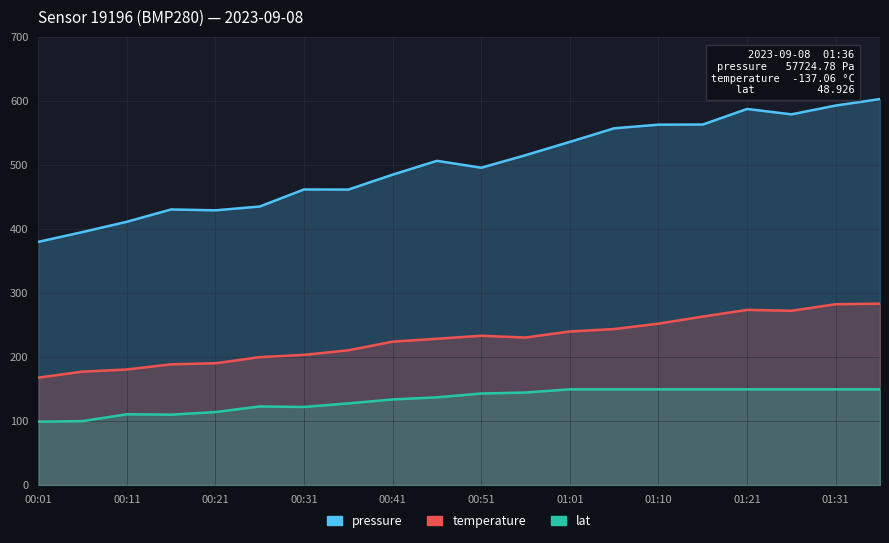

Rank the series by their maximum value, from lowest to highest.

lat, temperature, pressure